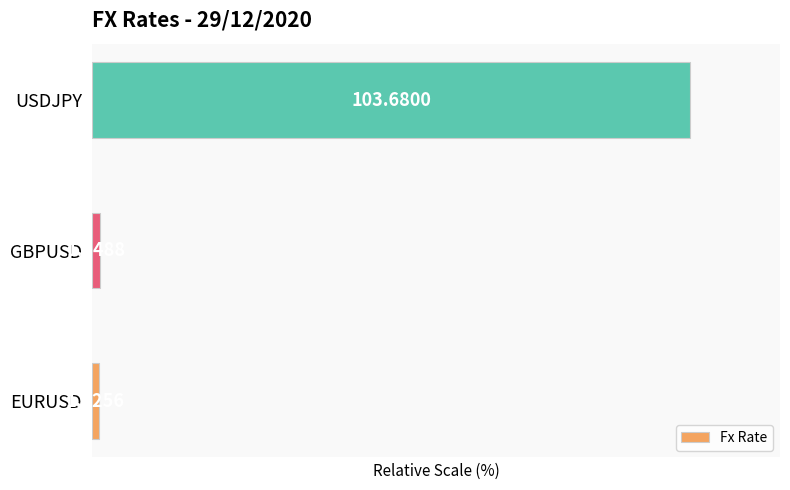

What is the change in value from GBPUSD to USDJPY?

+98.7